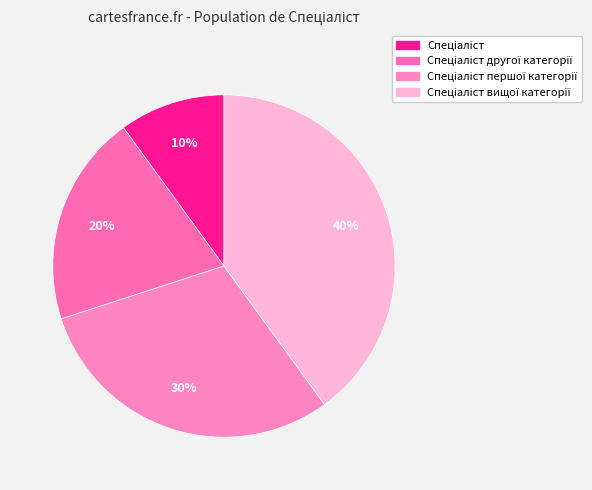

How many slices are in this pie chart?

4